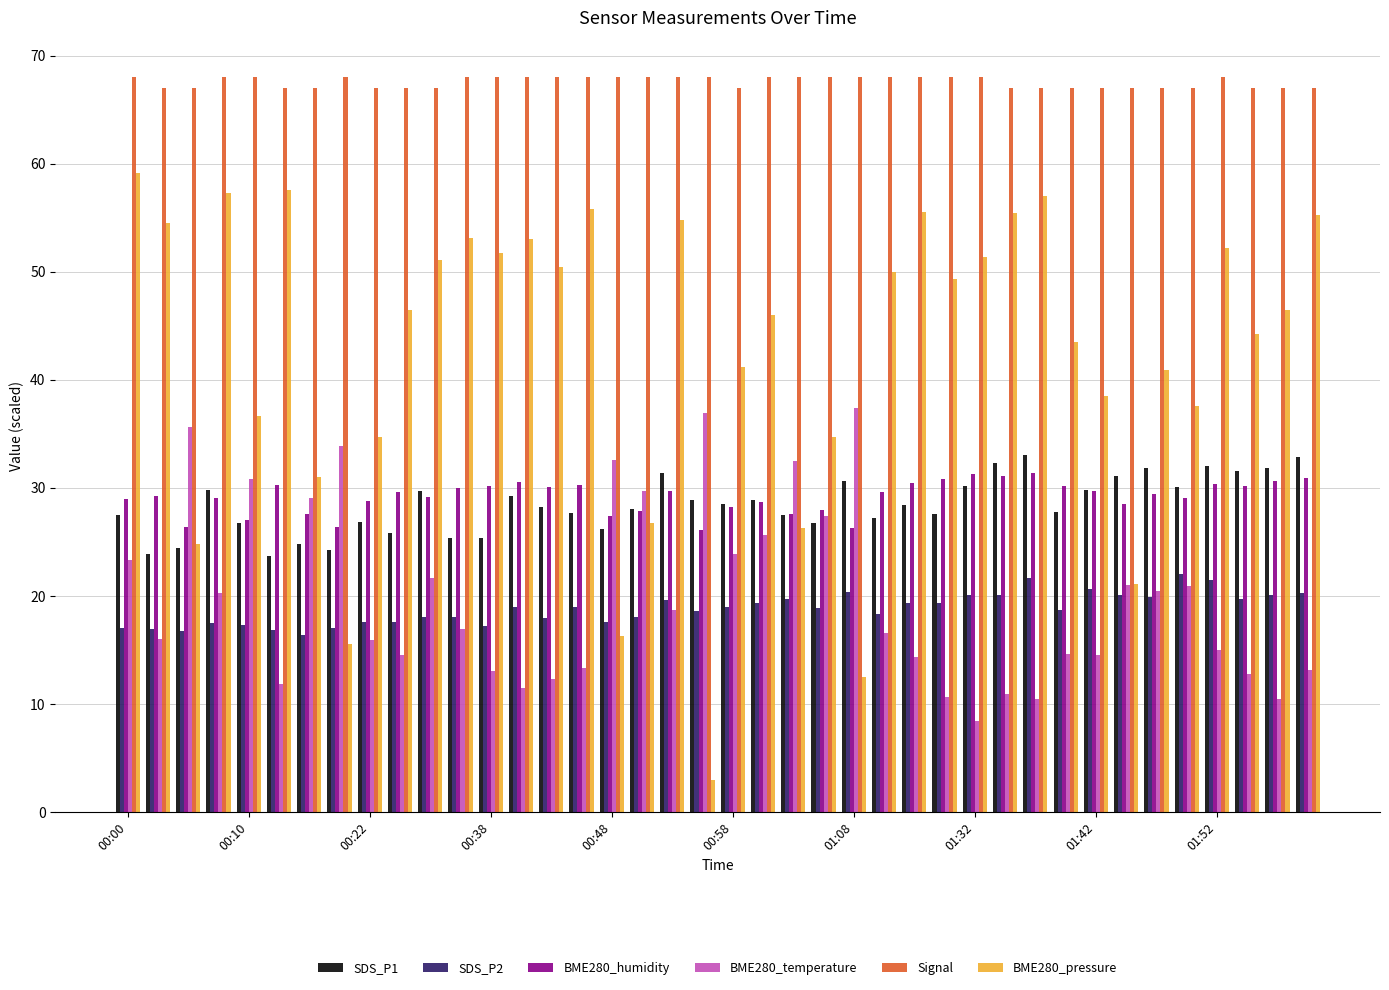

What is the highest value of the BME280_pressure series?

59.2